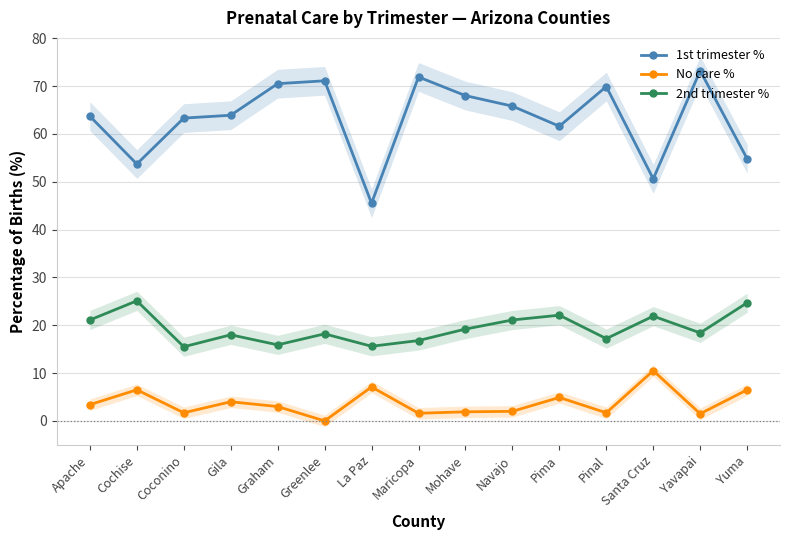

How many values in No care % are above zero?

14